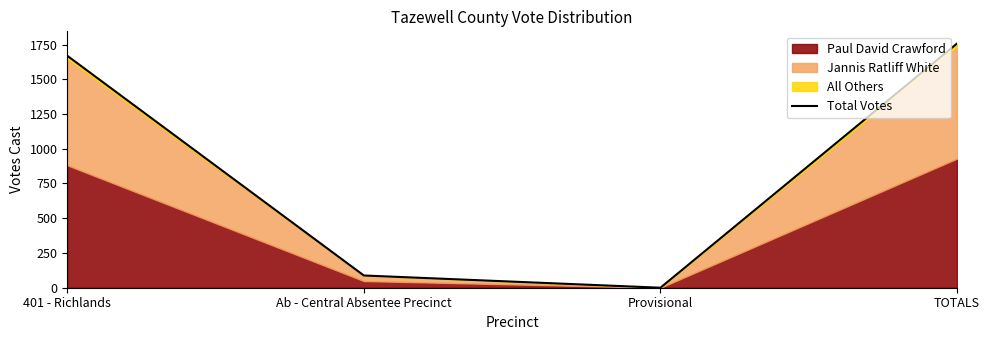

List the labels in order of value, largest first.

TOTALS, 401 - Richlands, Ab - Central Absentee Precinct, Provisional